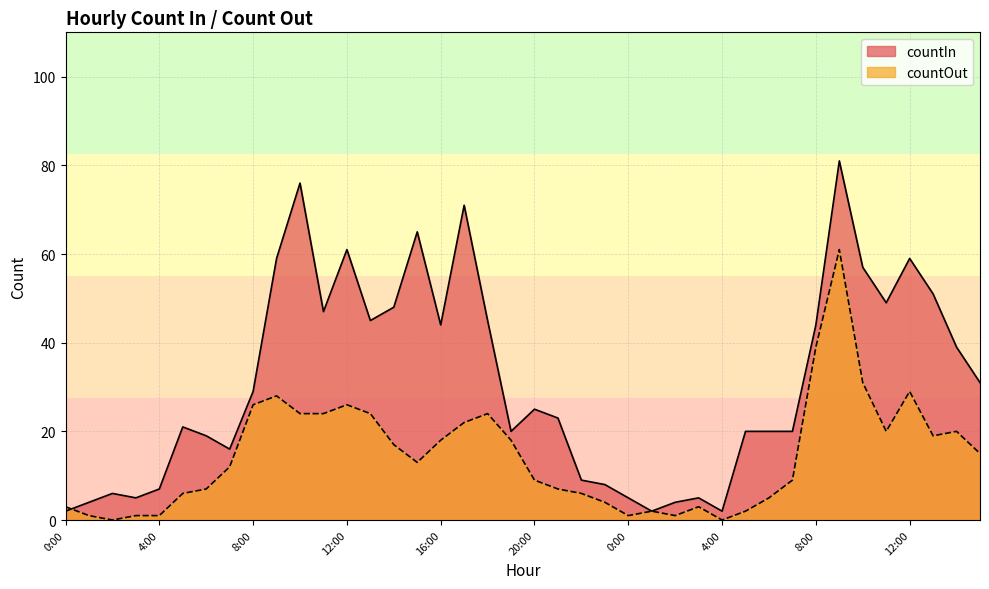

How many data points in countOut are above 13?

19